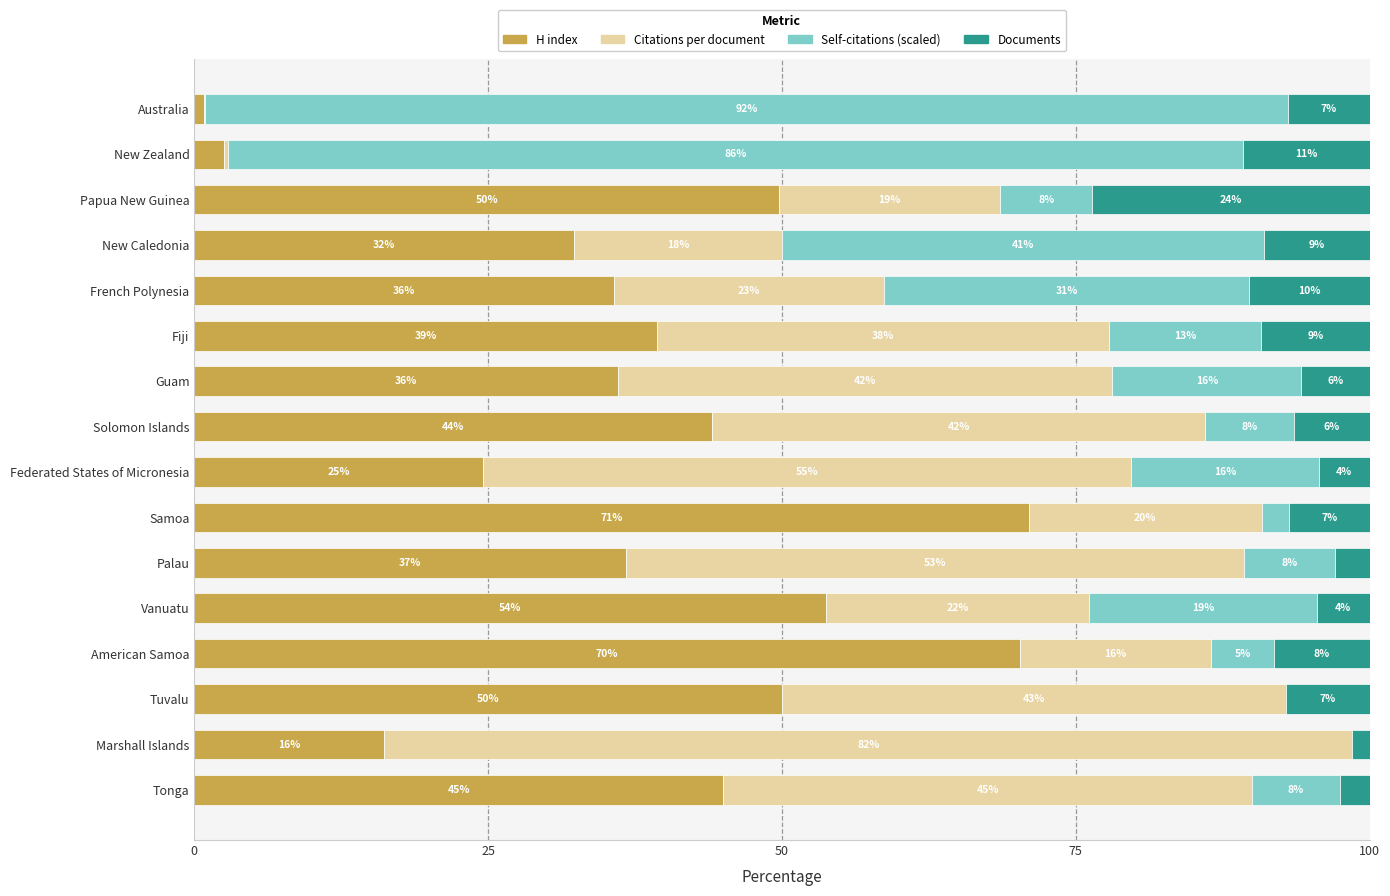

Reading left to right, extract all data points from this chart.

H index: 0.8	2.6	49.8	32.4	35.7	39.4	36.1	44.1	24.6	71.0	36.8	53.7	70.3	50.0	16.2	45.0
Citations per document: 0.1	0.4	18.8	17.7	22.9	38.5	42.1	41.9	55.1	19.9	52.6	22.4	16.2	42.9	82.4	45.0
Self-citations (scaled): 92.2	86.3	7.9	41.0	31.1	12.9	16.1	7.5	16.0	2.3	7.7	19.4	5.4	0.0	0.0	7.5
Documents: 6.9	10.7	23.6	9.0	10.2	9.2	5.8	6.5	4.3	6.9	2.9	4.5	8.1	7.1	1.5	2.5